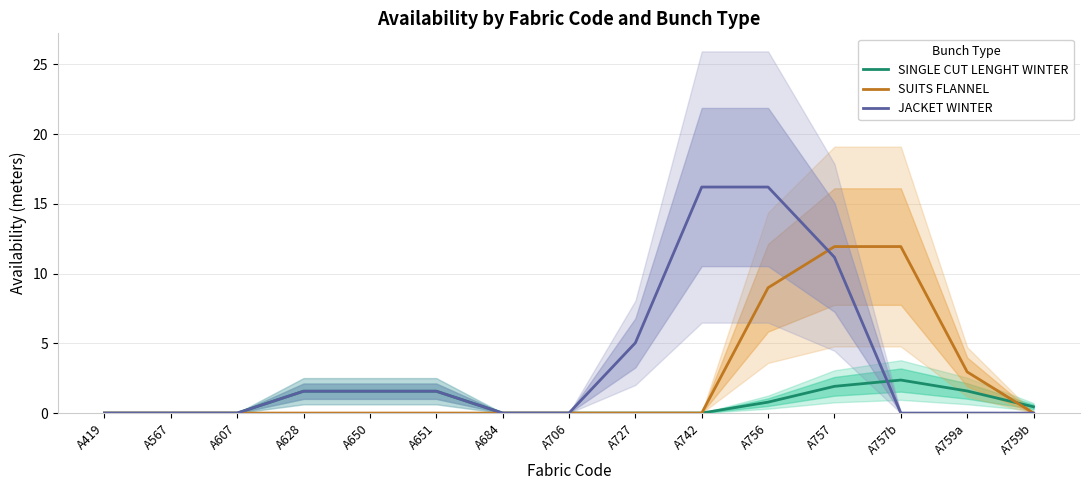

Is the value of JACKET WINTER at A742 greater than the value of SUITS FLANNEL at A684?

Yes